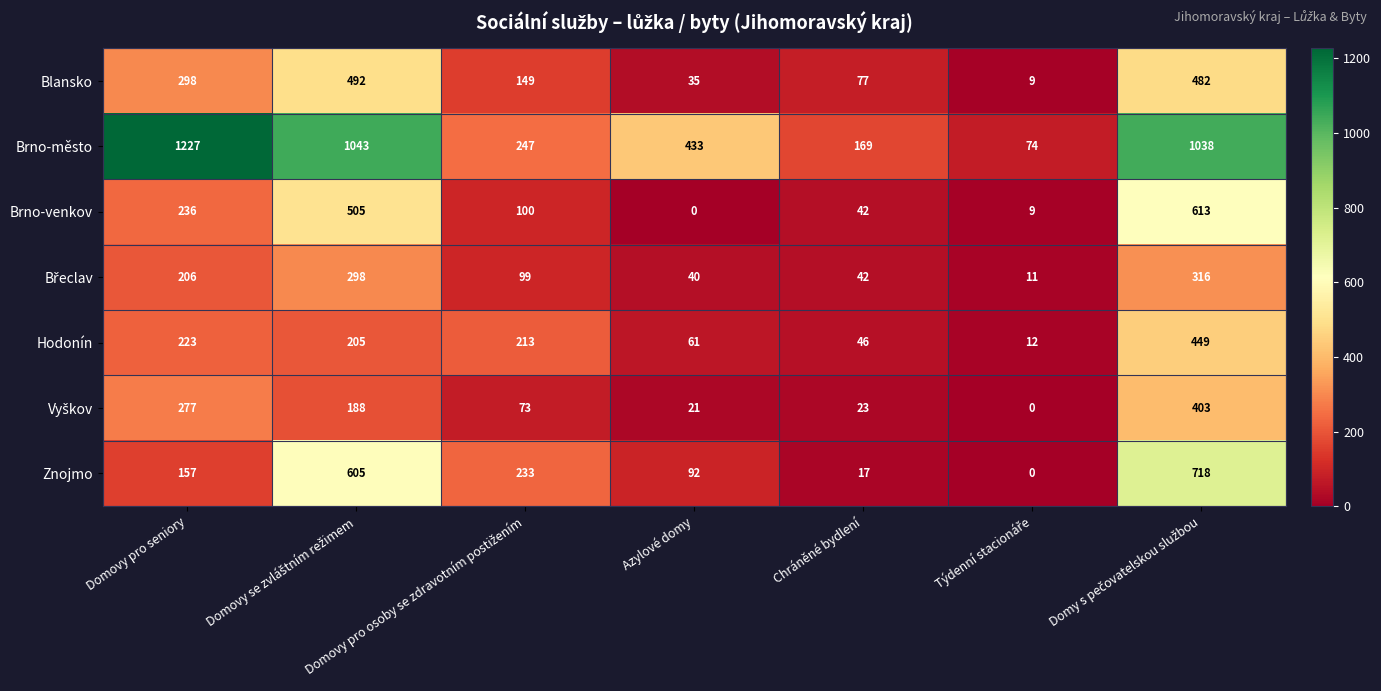

Which series has the largest total across all categories?

Brno-město